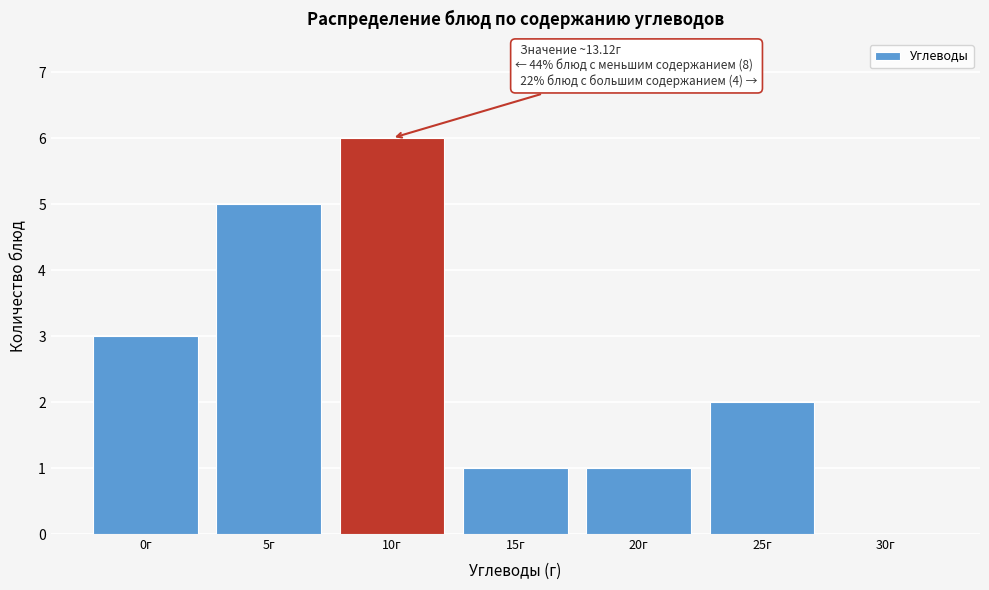

Reading left to right, extract all data points from this chart.

0г=3	5г=5	10г=6	15г=1	20г=1	25г=2	30г=0